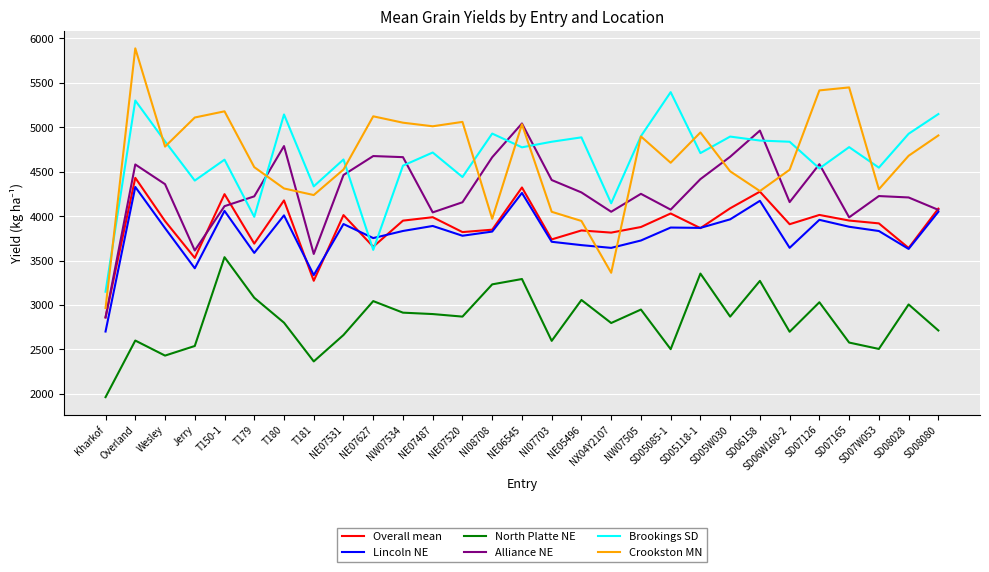

What is the highest value of the Alliance NE series?

5041.7